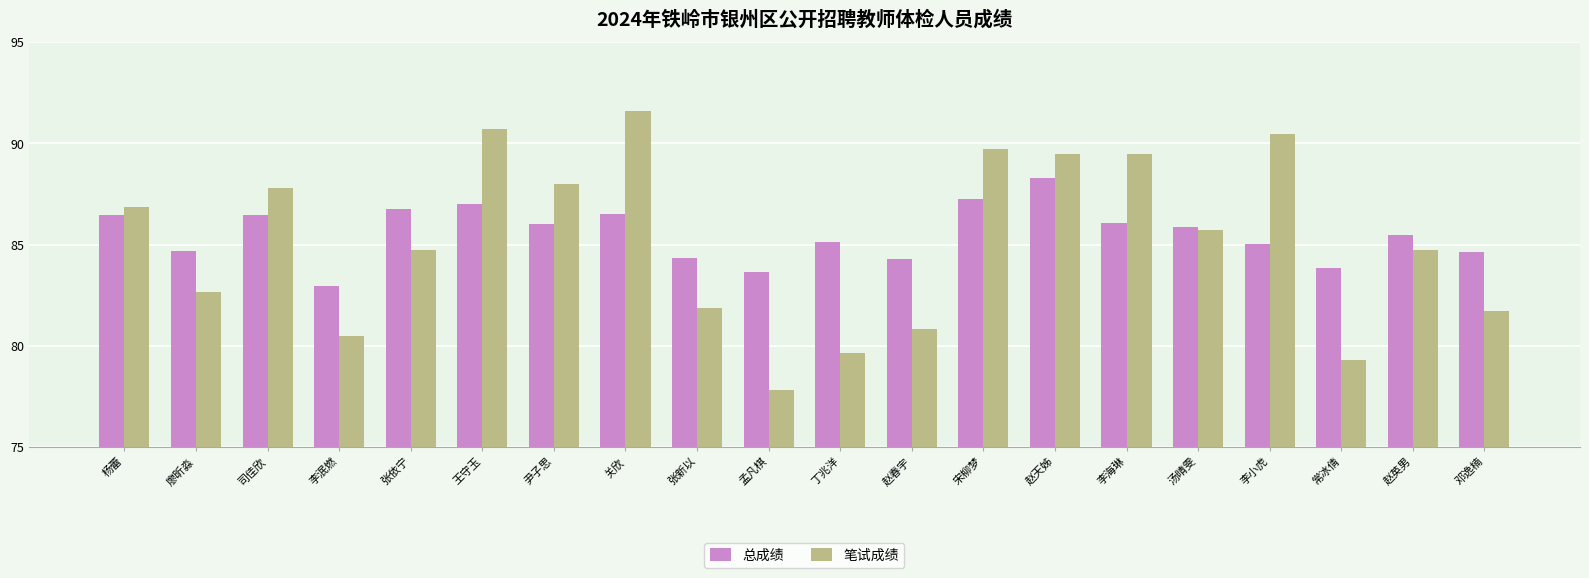

Is the value of 笔试成绩 at 李海琳 greater than the value of 总成绩 at 关欣?

Yes